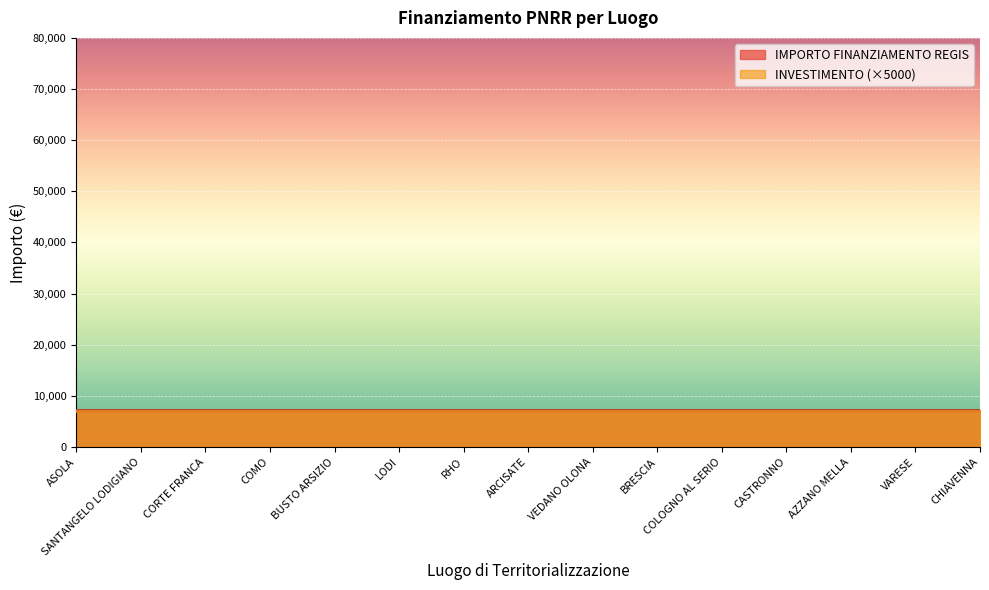

At CORTE FRANCA, list the series in order from largest to smallest.

IMPORTO FINANZIAMENTO REGIS, INVESTIMENTO